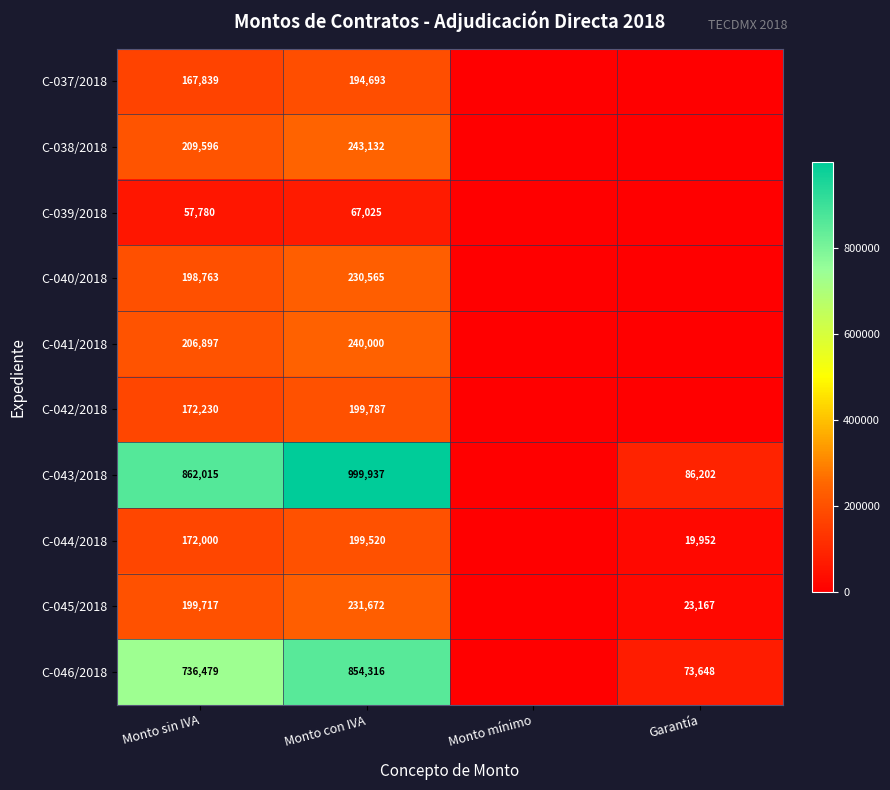

Rank the series at Monto con IVA from highest to lowest value.

C-043/2018, C-046/2018, C-038/2018, C-041/2018, C-045/2018, C-040/2018, C-042/2018, C-044/2018, C-037/2018, C-039/2018